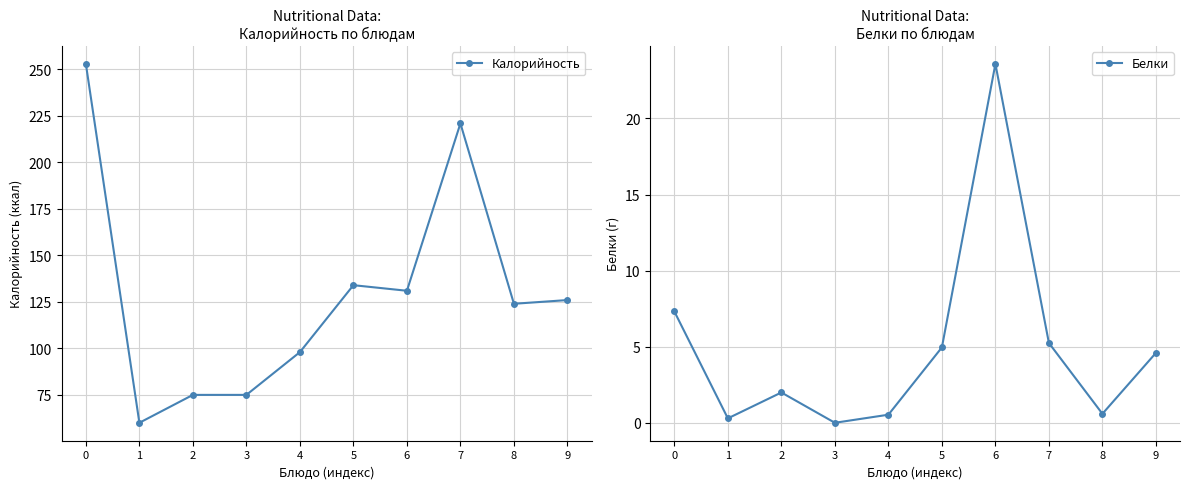

Between 1 and 7, which is larger?

7